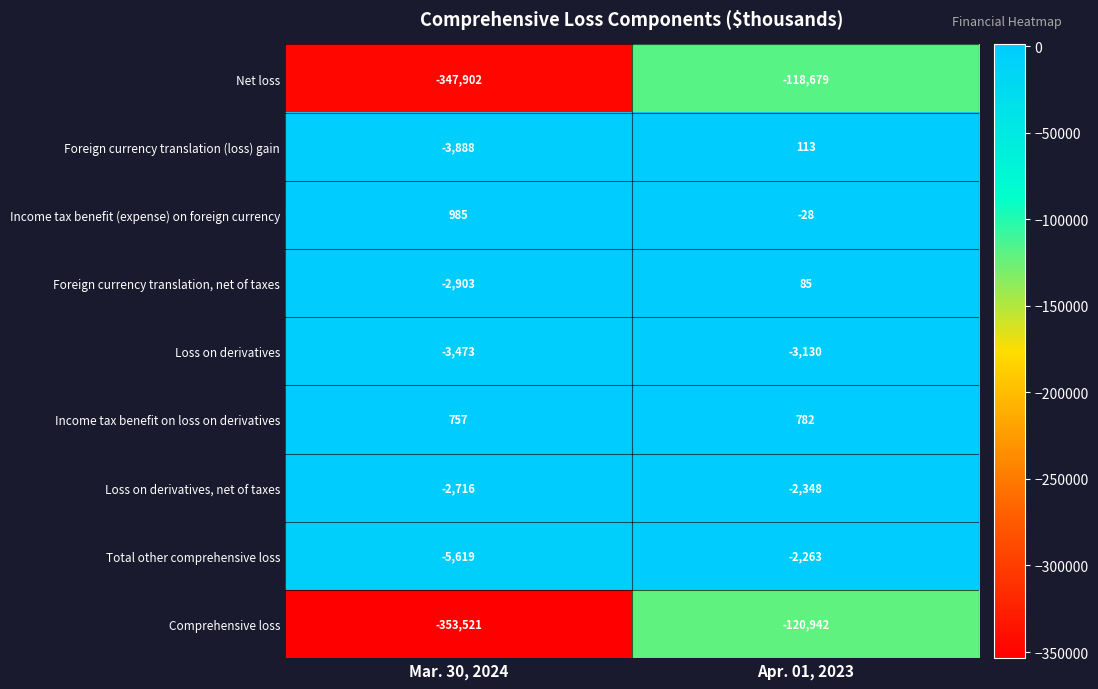

Which series has the widest spread of values?

Comprehensive loss